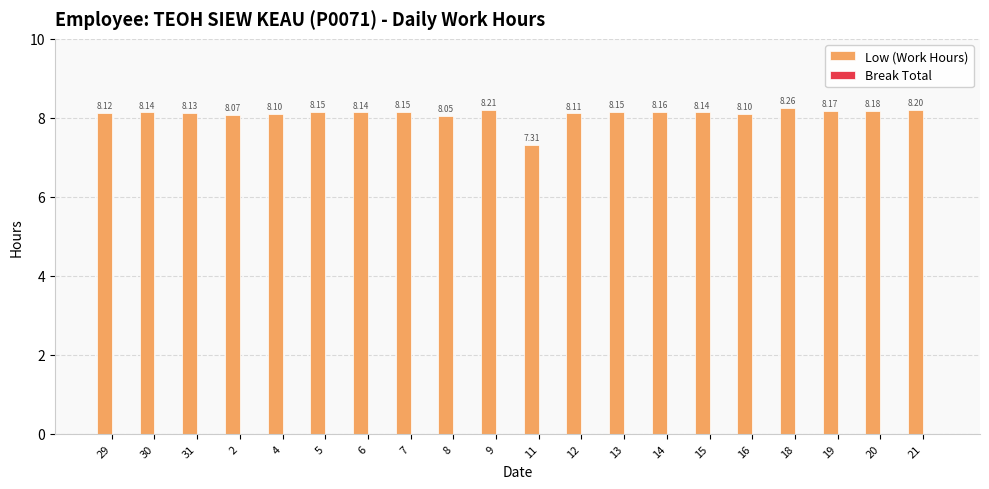

What is the sum of the values at 18 and 11?

15.6